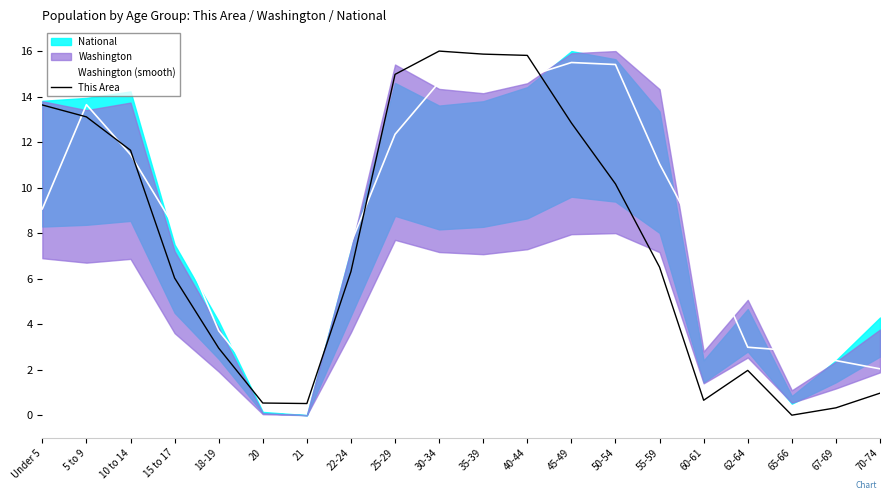

List the labels in order of This Area value, largest first.

30-34, 35-39, 40-44, 25-29, Under 5, 5 to 9, 45-49, 10 to 14, 50-54, 55-59, 22-24, 15 to 17, 18-19, 62-64, 70-74, 60-61, 20, 21, 67-69, 65-66